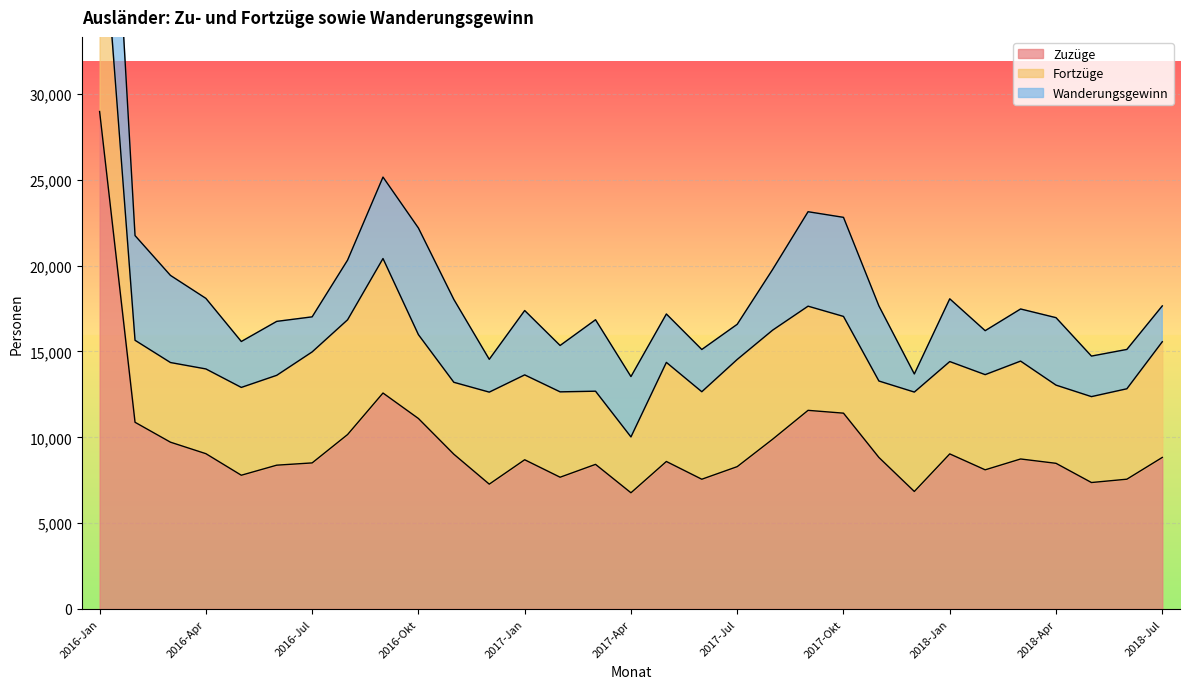

What is the spread (max minus min) of values at 2018-Jun?

5268